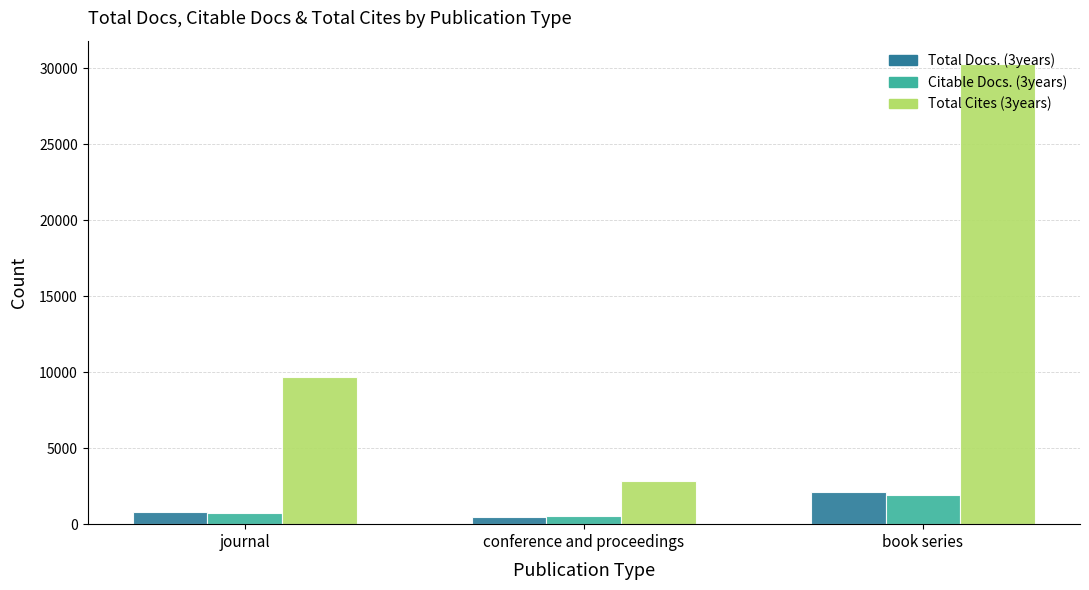

What is the label of the 1st bar from the left?

journal